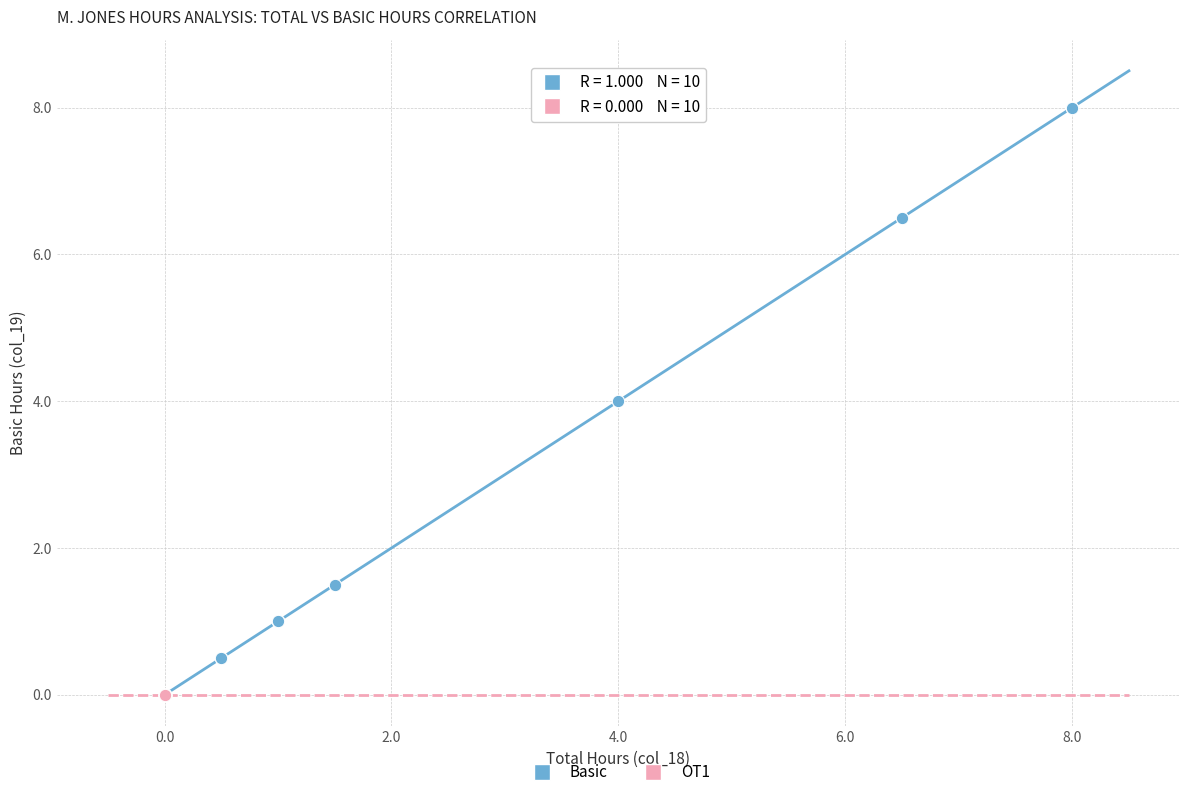

Which series reaches the maximum Y coordinate?

Basic